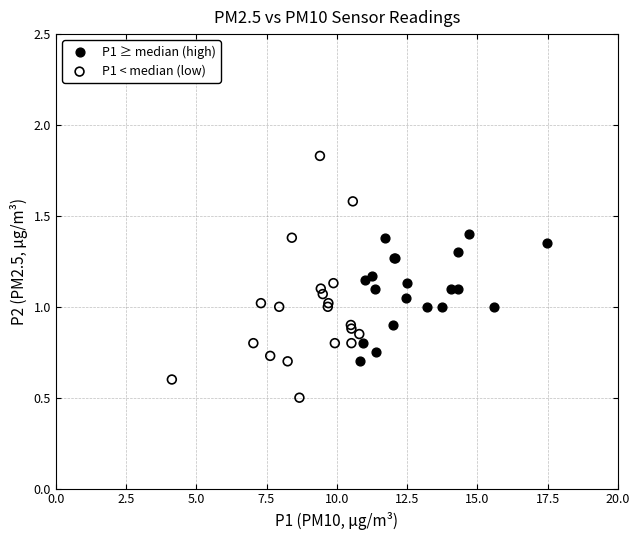

Which series has the largest Y range (max minus min)?

P1 < median (low)